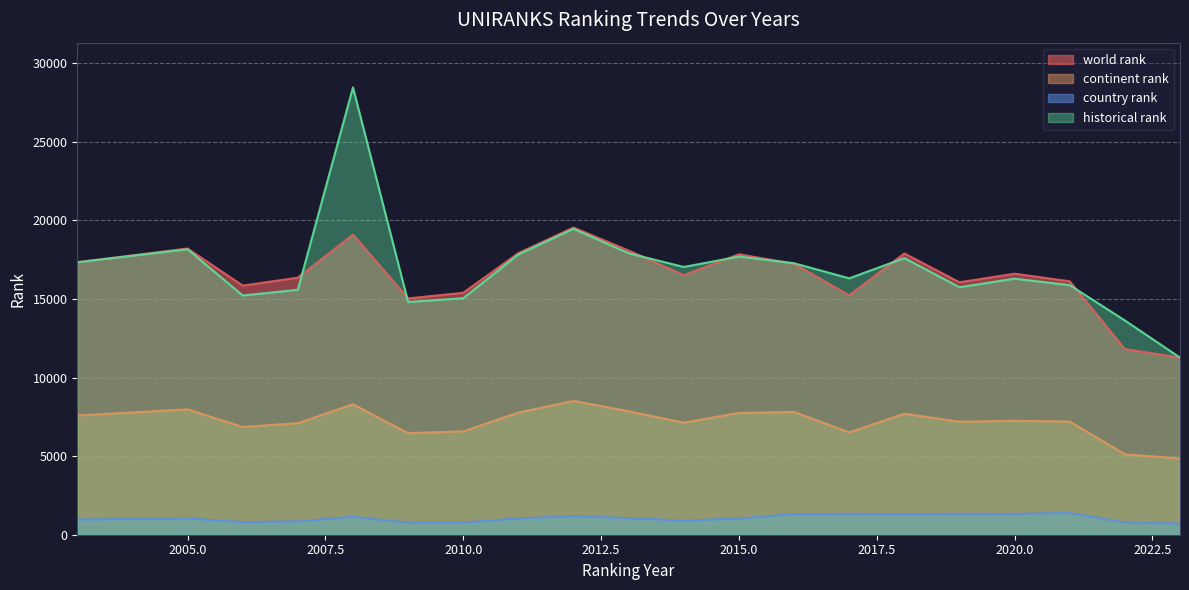

What is the total value across all series at 2005.0?

45404